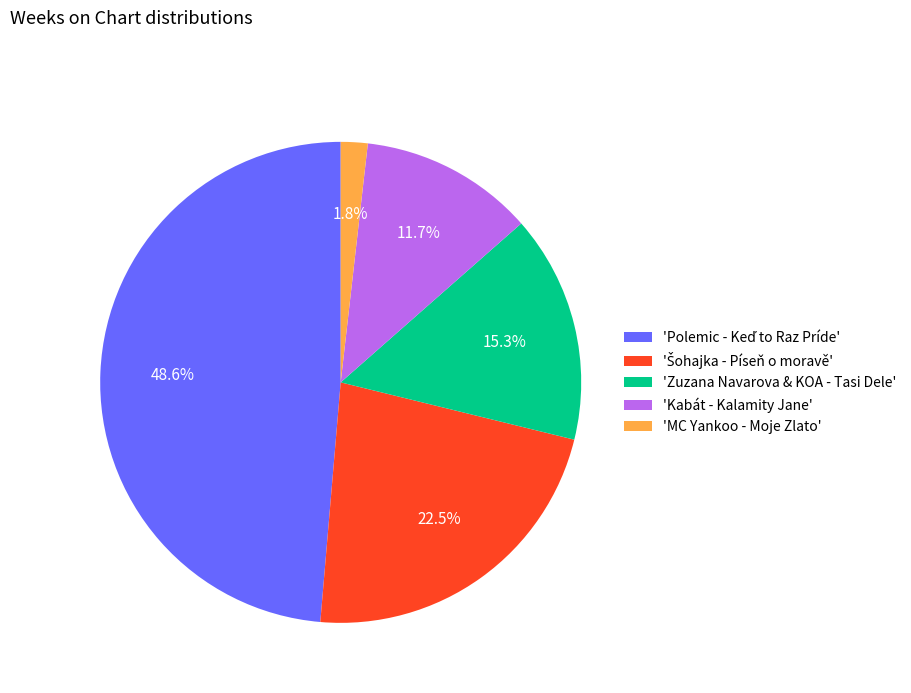

What percentage is NOT represented by 'Kabát - Kalamity Jane'?

88.3%